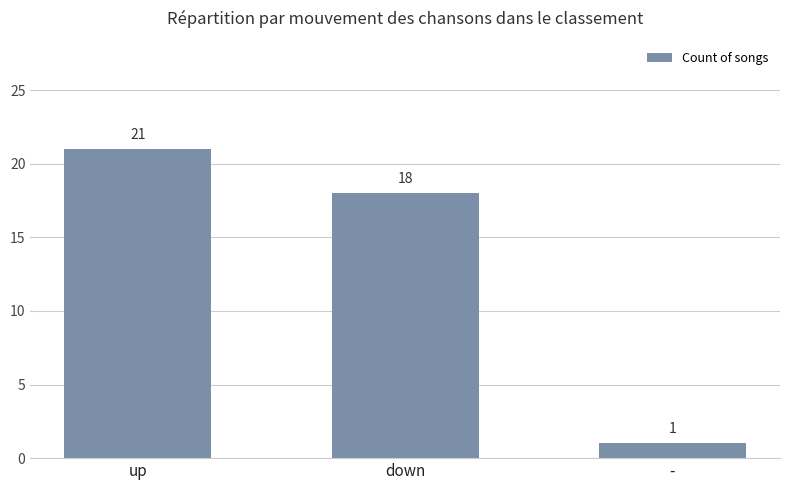

Is it true that the value at down is 6?

False